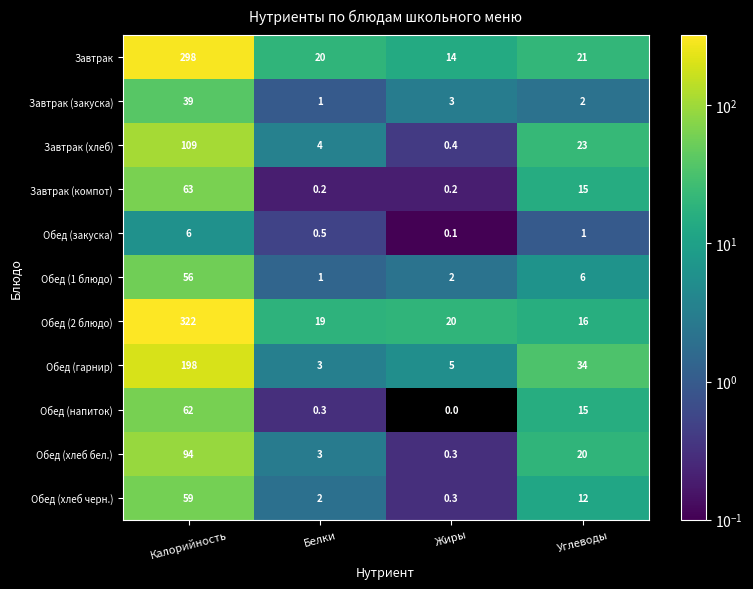

What is the sum of the Обед (1 блюдо) values at Белки and Калорийность?

57.0